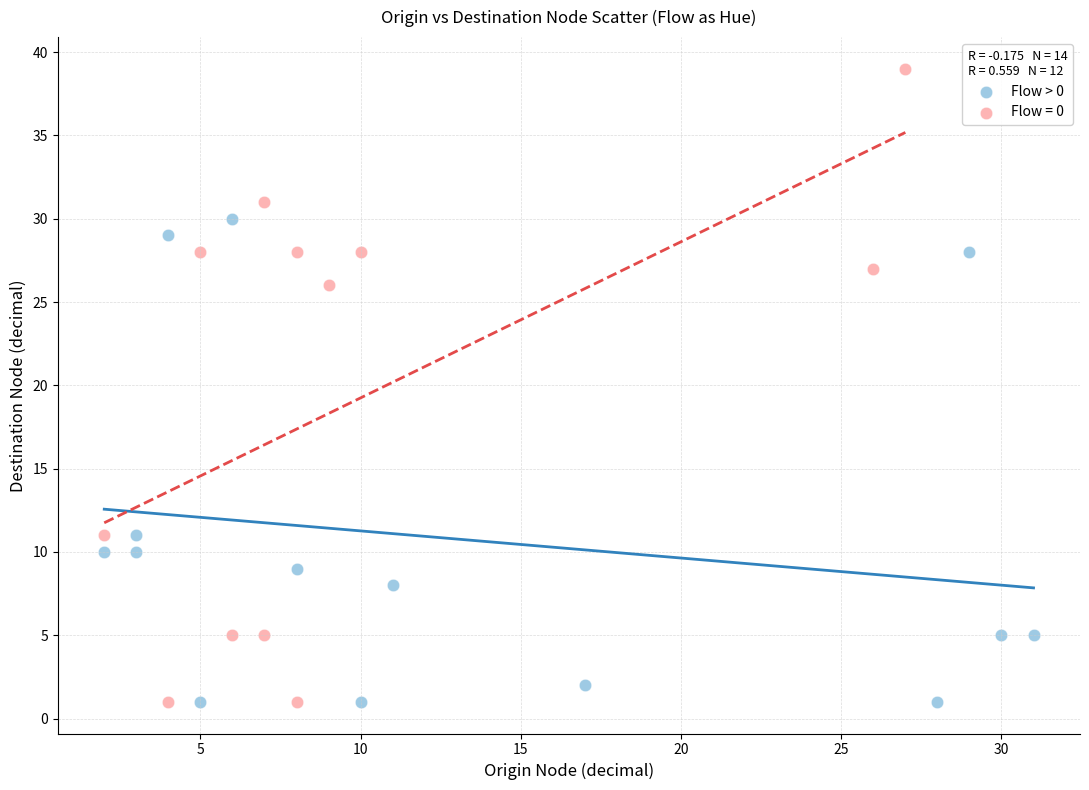

Which series reaches the maximum Y coordinate?

Flow = 0